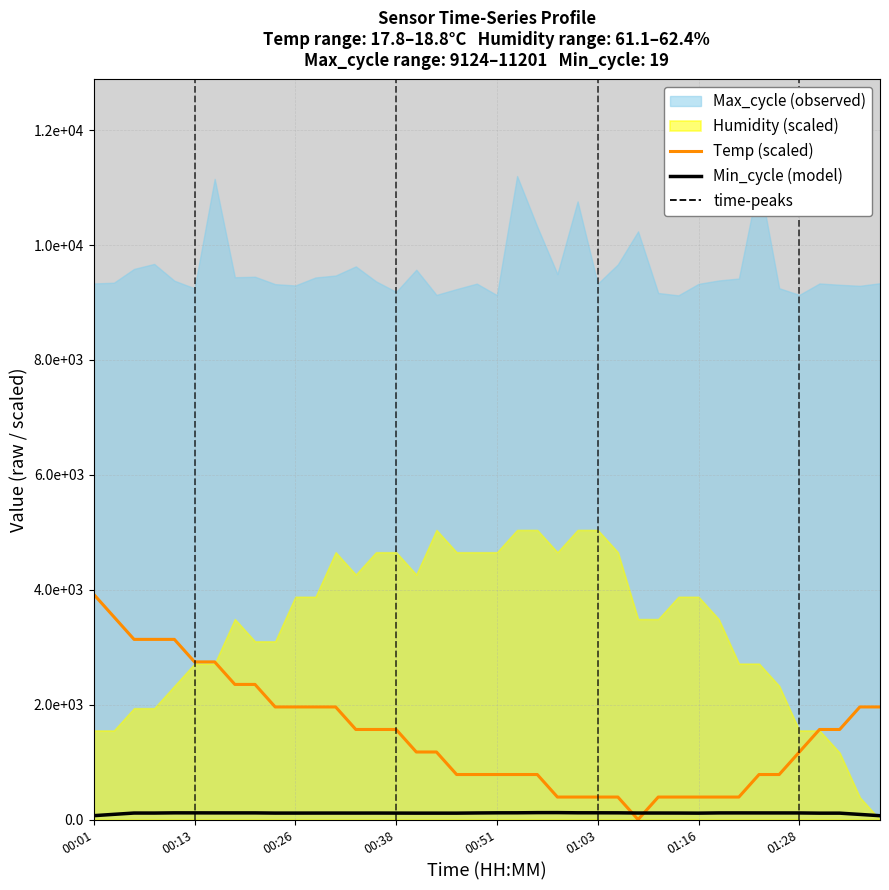

What is the difference between the Min_cycle (model) values at 31 and 17?

3.9